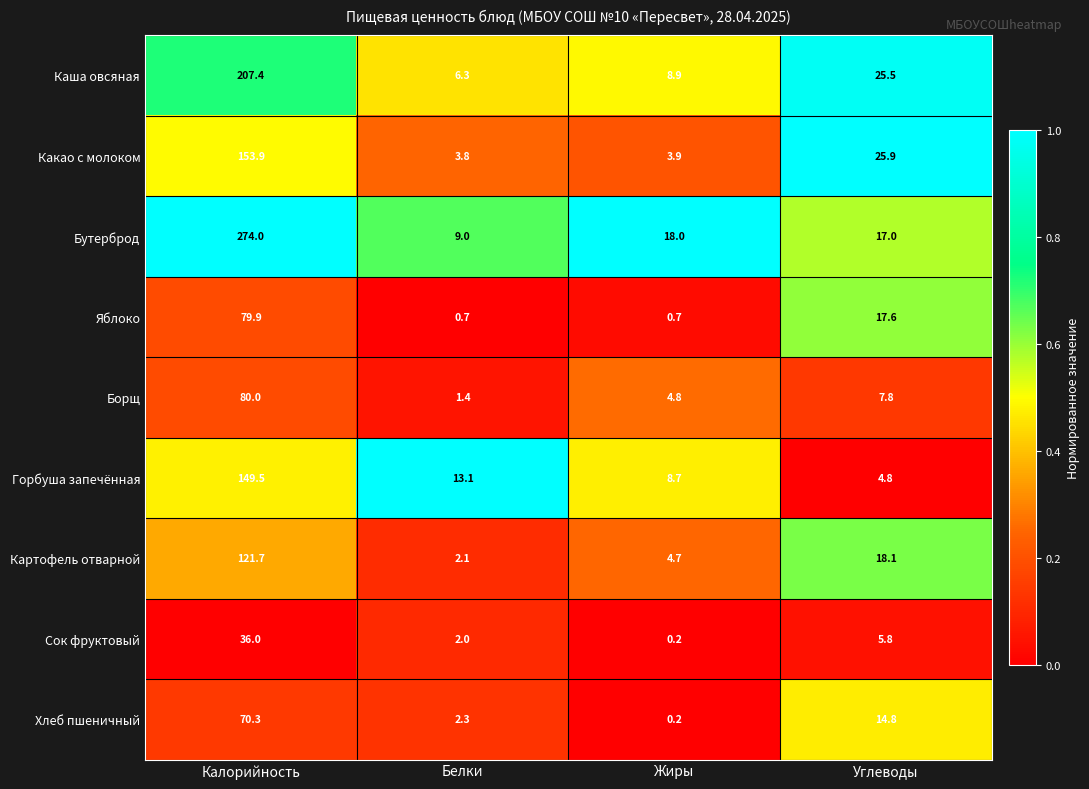

What is the total value across all series at Калорийность?

1172.7